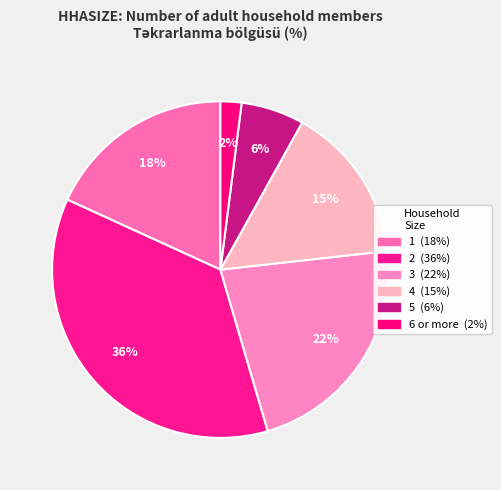

What portion of the pie excludes 3?

77.8%